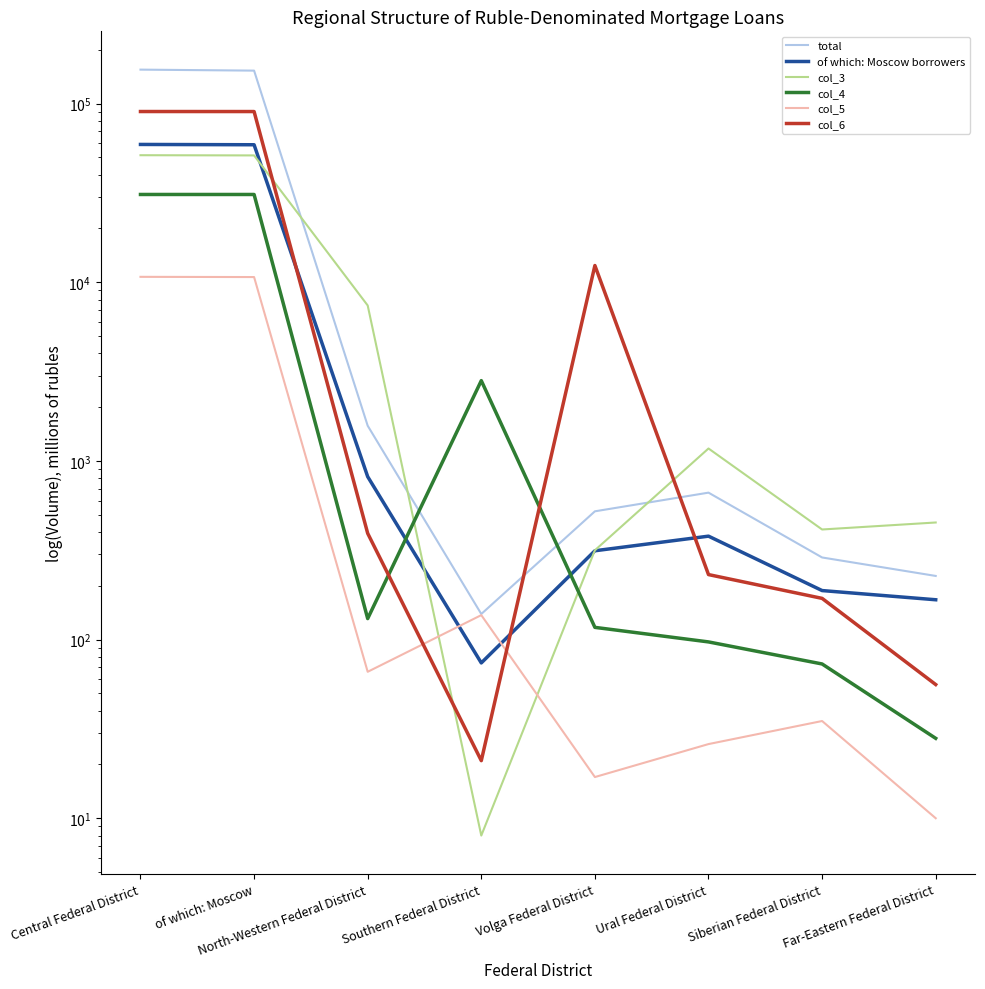

At how many categories does at least one series exceed 154473?

1